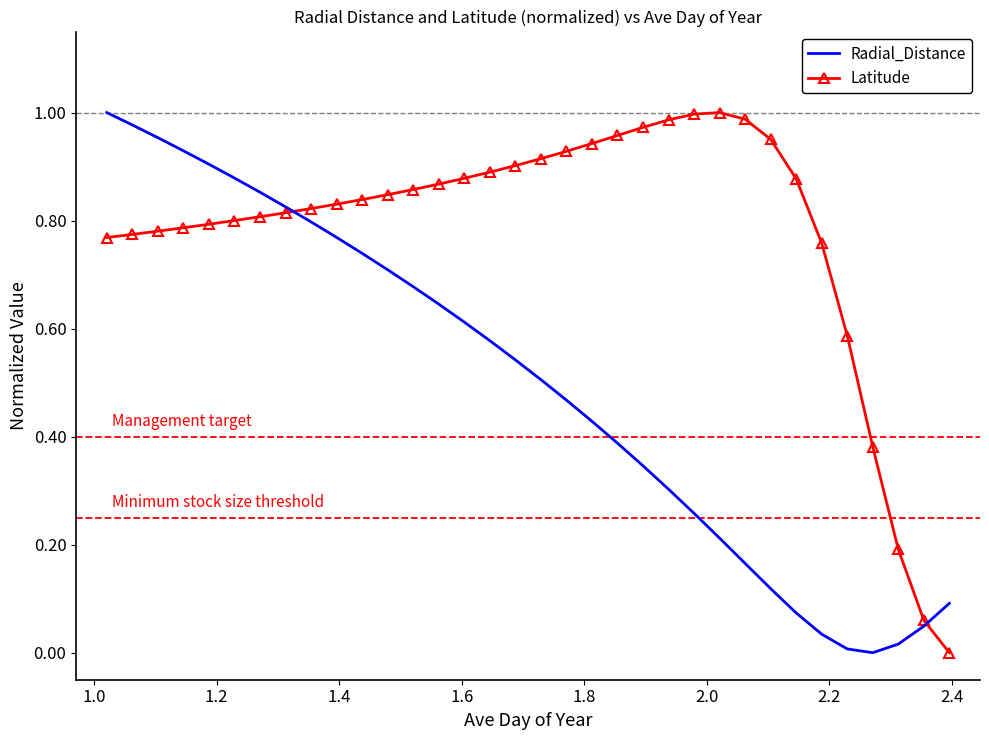

Which series has the largest total across all categories?

Latitude